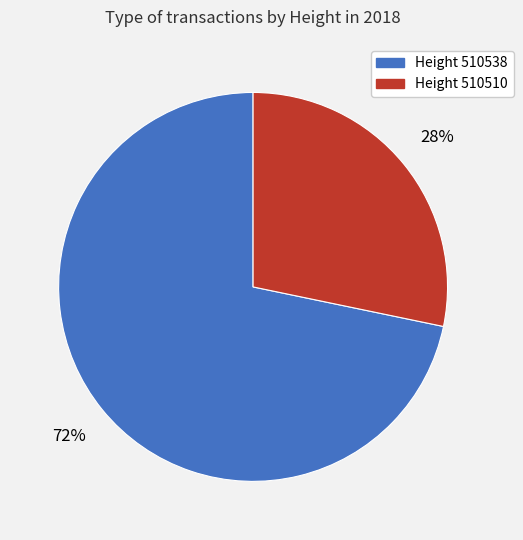

To the nearest percent, what percentage of the pie is Height 510538?

72%